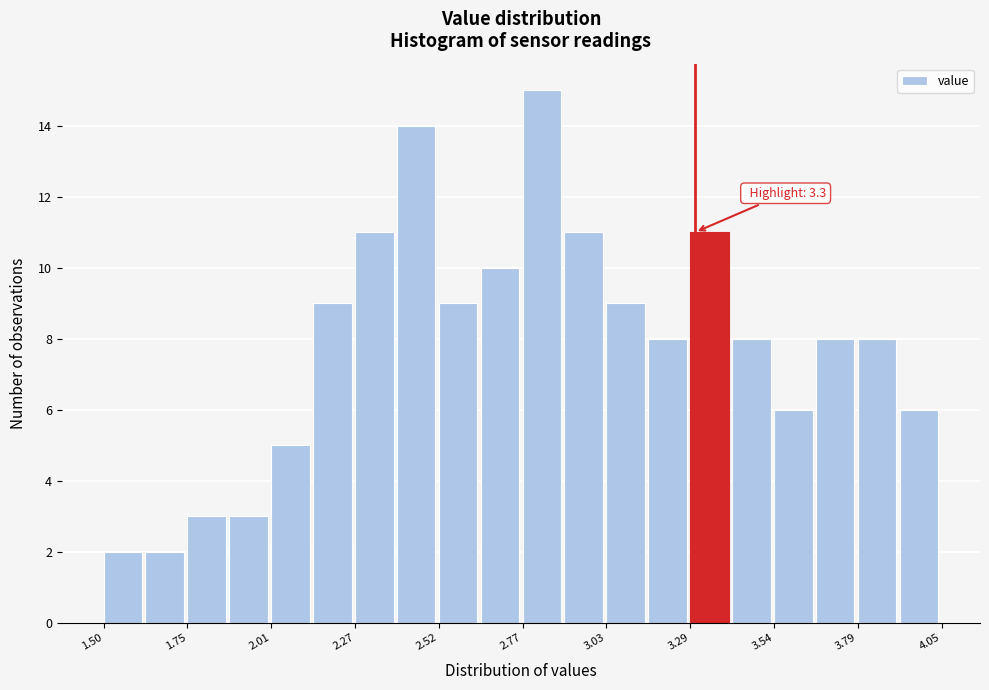

Read against the x-axis, roughly where is the centre of the tallest bar?

2.85